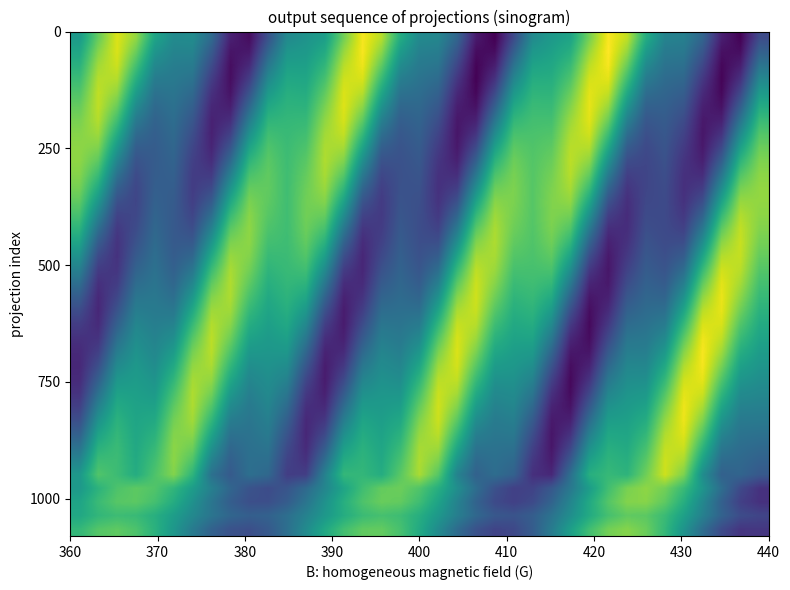

How many categories are shown in the chart?

37